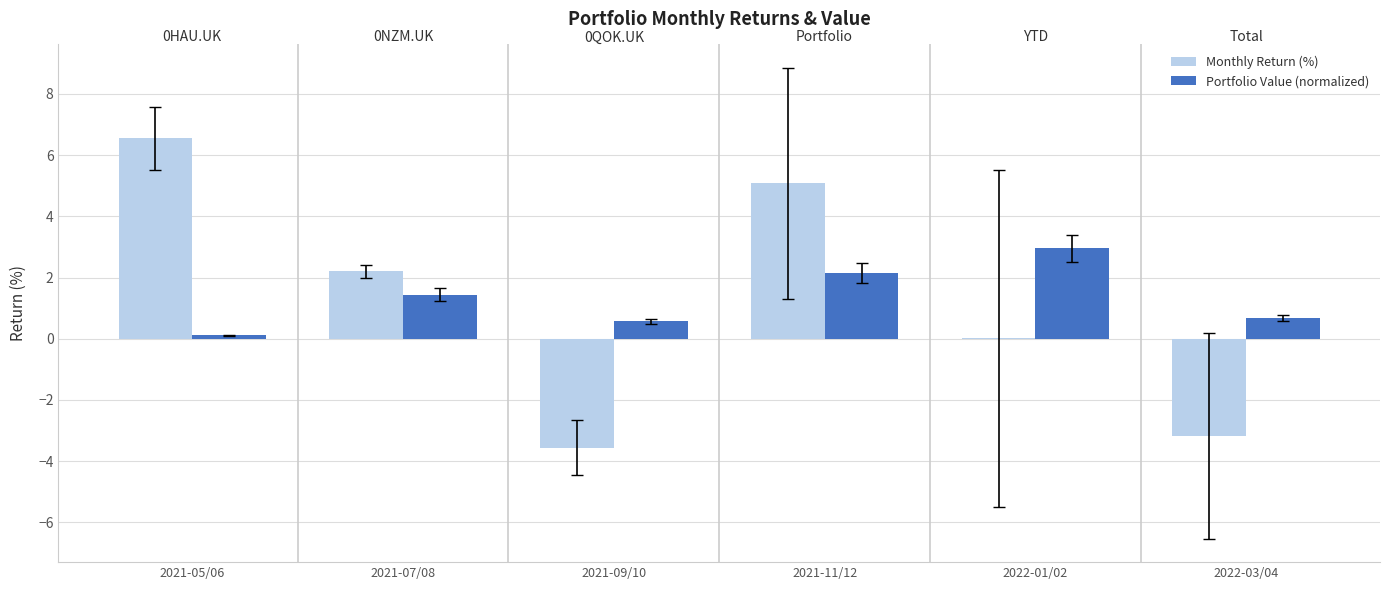

Which series changed the most between 2021-05/06 and 2021-09/10?

Monthly Return (%)